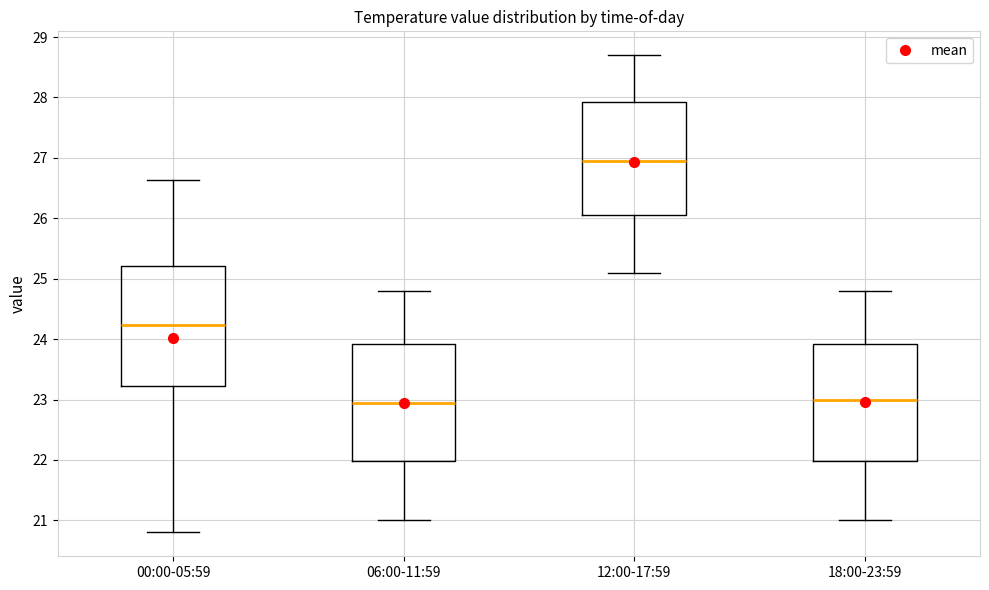

Reading left to right, transcribe this box plot: for each box, give where its median line is, the range the box spans, and where its two whiskers end, as read against the y-axis. The values are not printed on the chart, so give them approximately, as read against the axis.

00:00-05:59: median 24.2, box 23.2 to 25.2, whiskers 20.8 to 26.6
06:00-11:59: median 23.0, box 22.0 to 23.9, whiskers 21.0 to 24.8
12:00-17:59: median 27.0, box 26.1 to 27.9, whiskers 25.1 to 28.7
18:00-23:59: median 23.0, box 22.0 to 23.9, whiskers 21.0 to 24.8